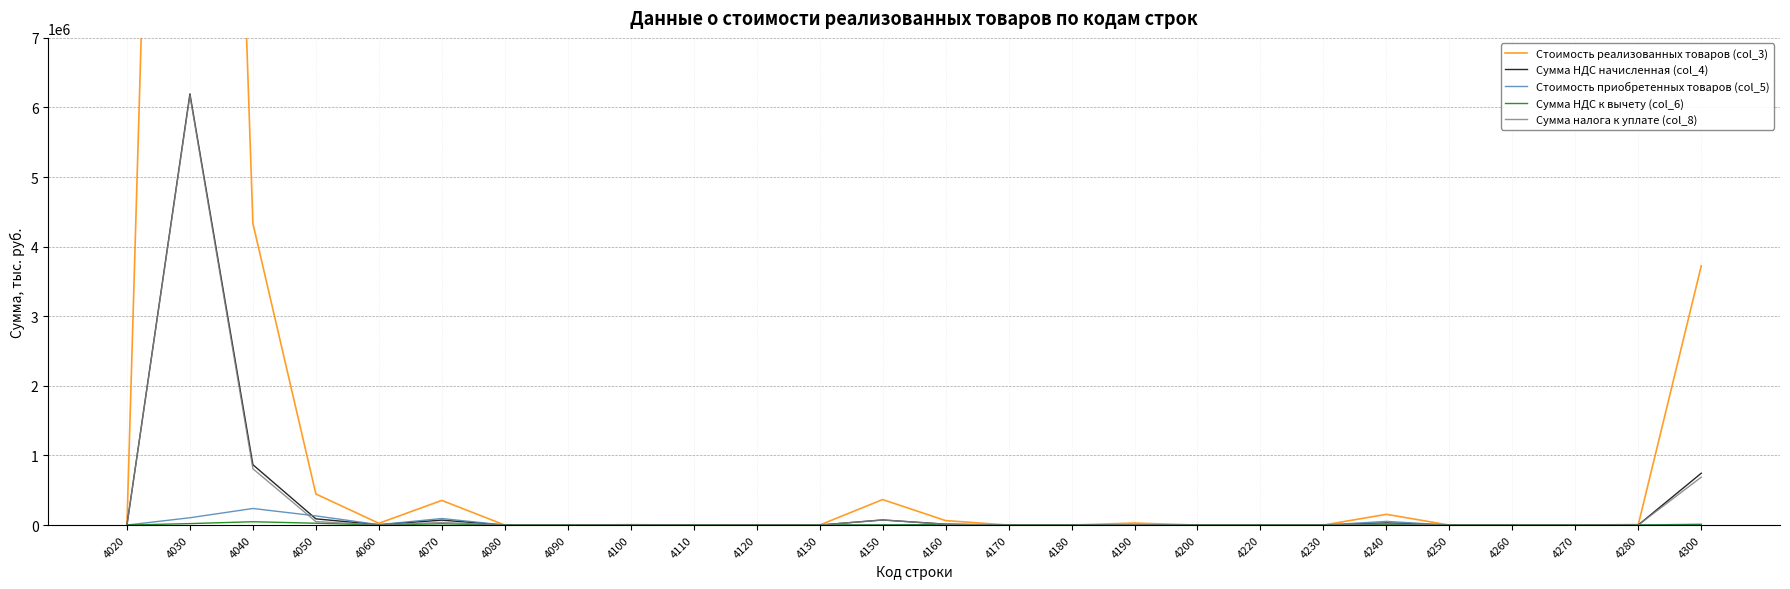

In Сумма налога к уплате (col_8), how many points are lower than both neighbors (excluding endpoints)?

3